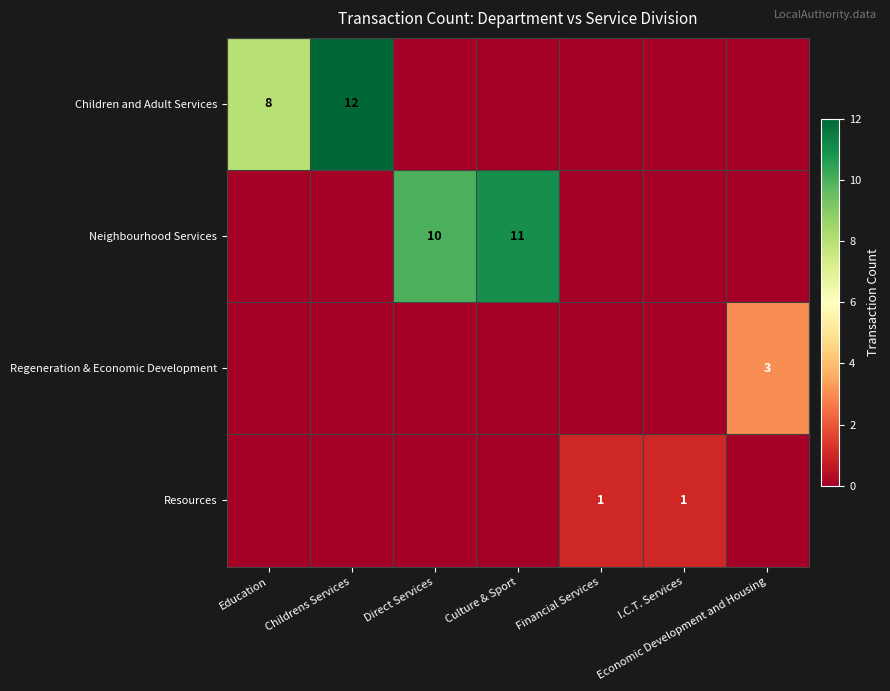

Is the value of Children and Adult Services at Direct Services greater than the value of Regeneration & Economic Development at Financial Services?

No